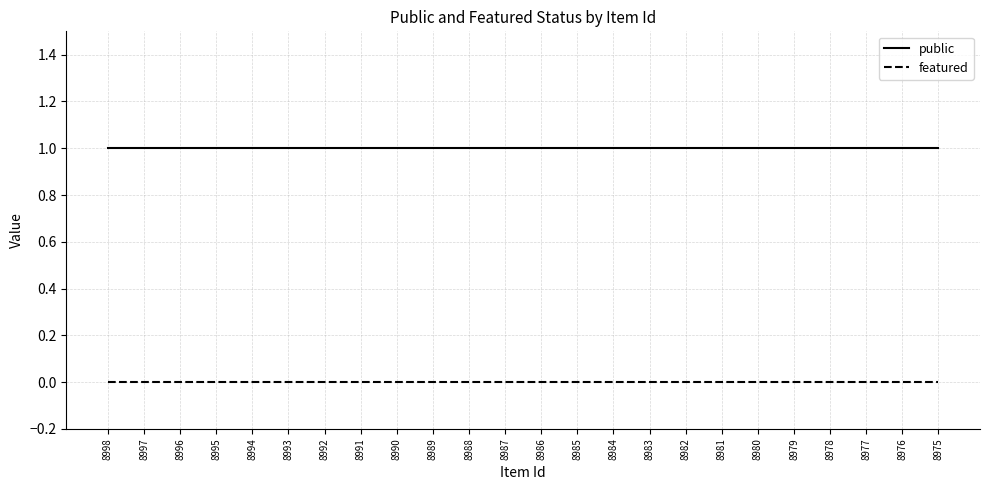

The value of public at 8980 is 1. True or false?

True